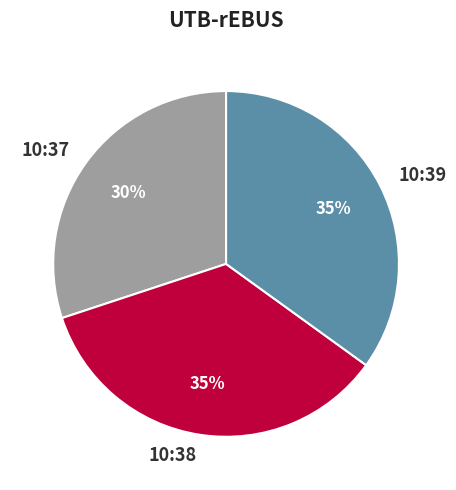

What is the smallest slice in the pie chart?

10:37